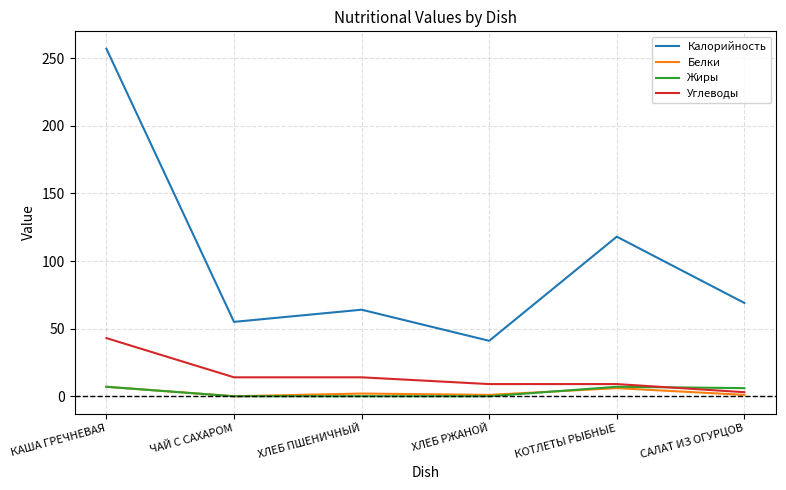

What is the difference between the maximum and minimum values in the Калорийность series?

216